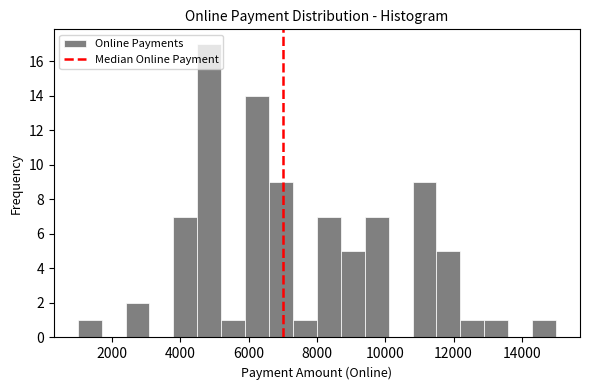

Around what value on the x-axis is the tallest bar? Give the approximate position of its centre, as read against the axis.

4800